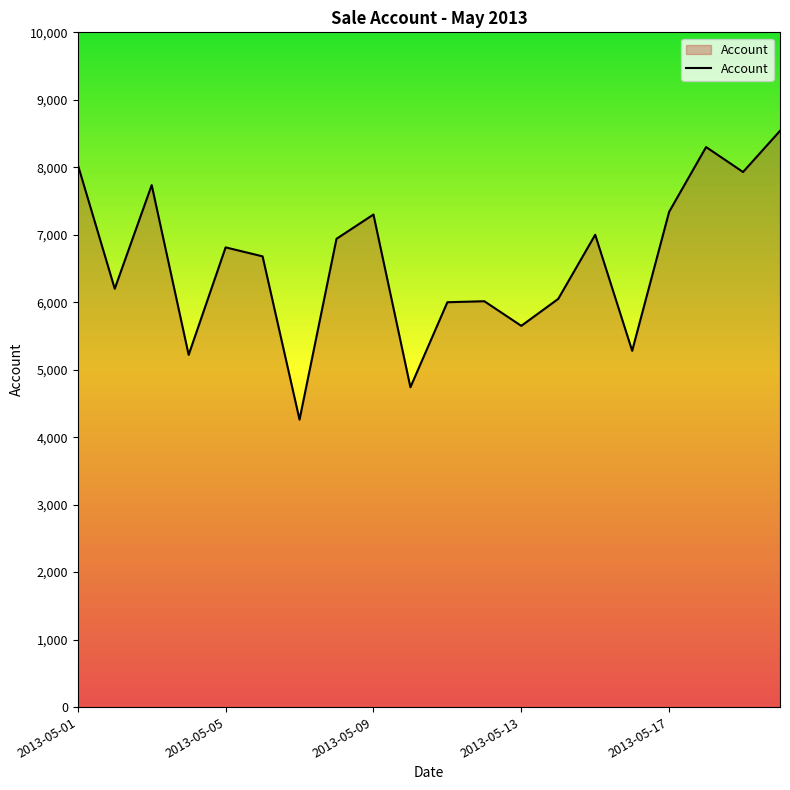

What is the maximum value shown in the chart?

8540